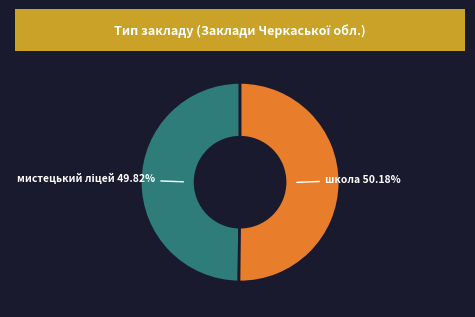

Is there a majority slice in this chart?

Yes